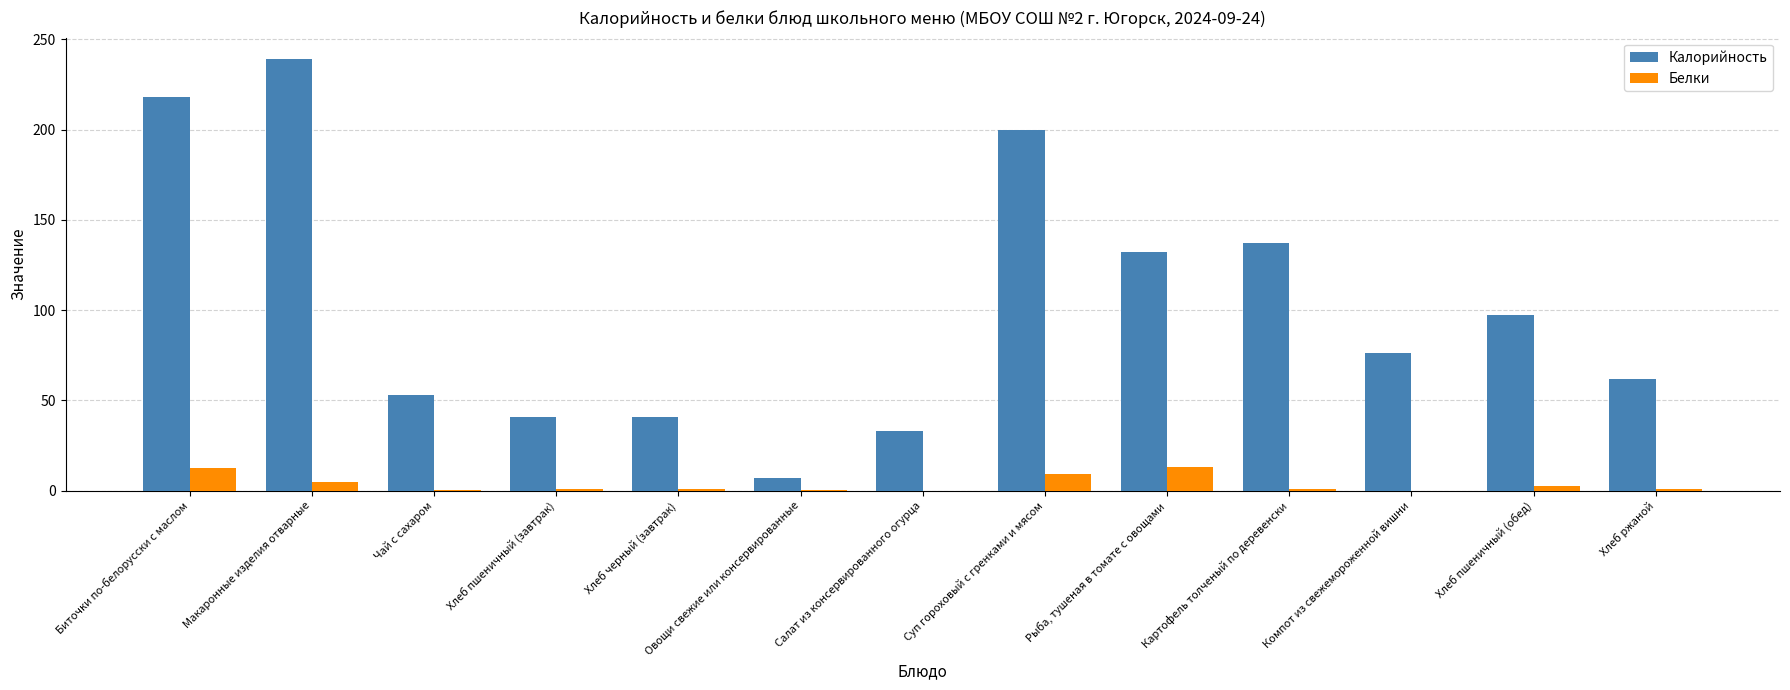

What is the sum of all Белки values?

46.8